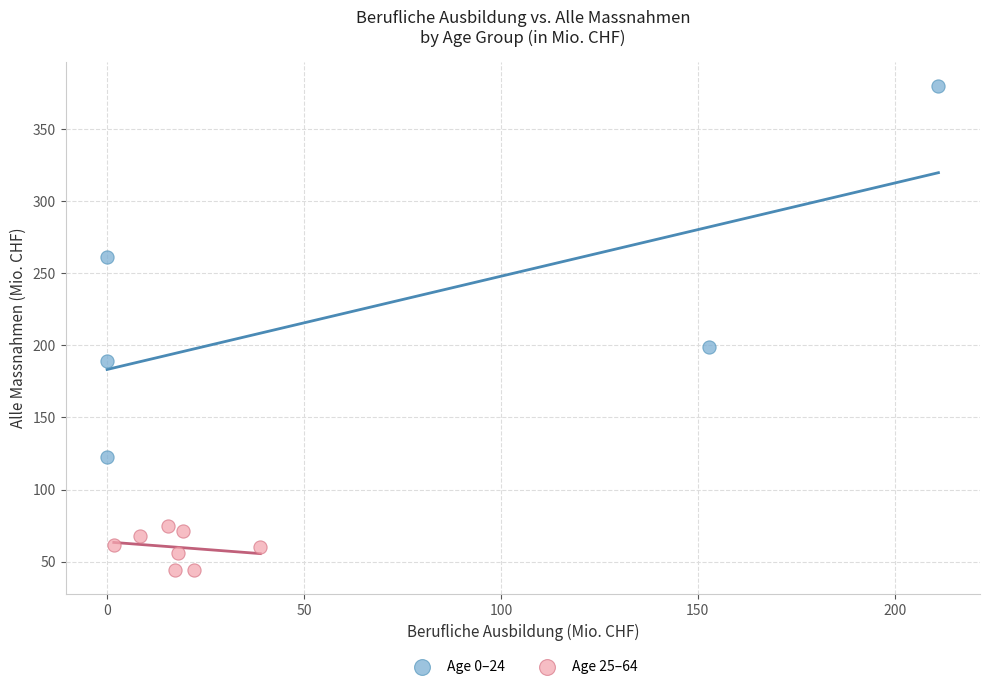

Which series reaches the maximum Y coordinate?

Age 0–24